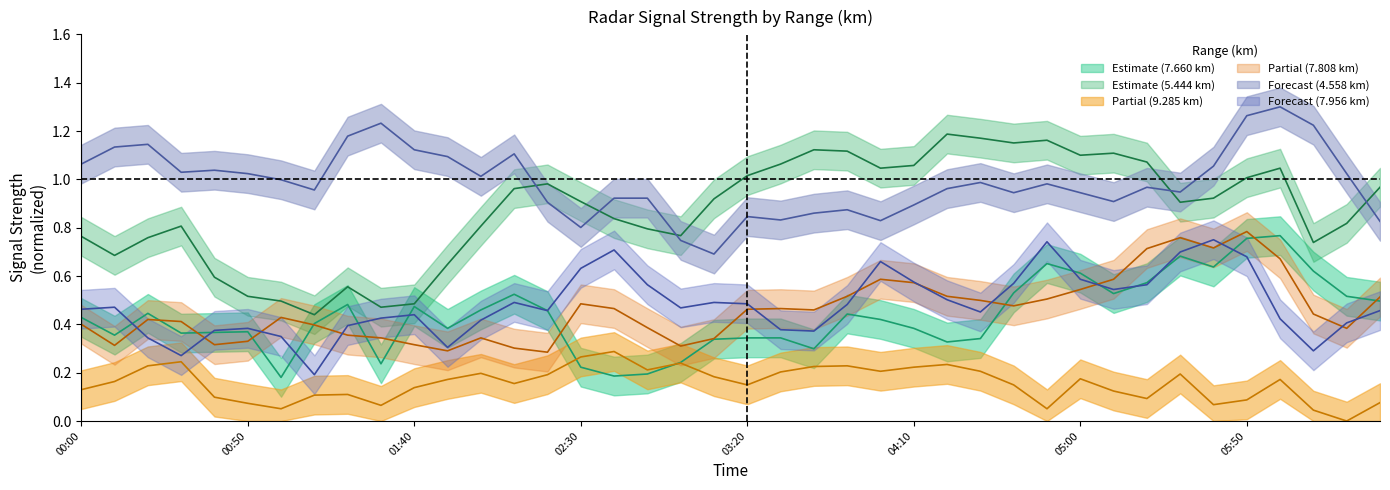

At how many categories does at least one series exceed 1?

30